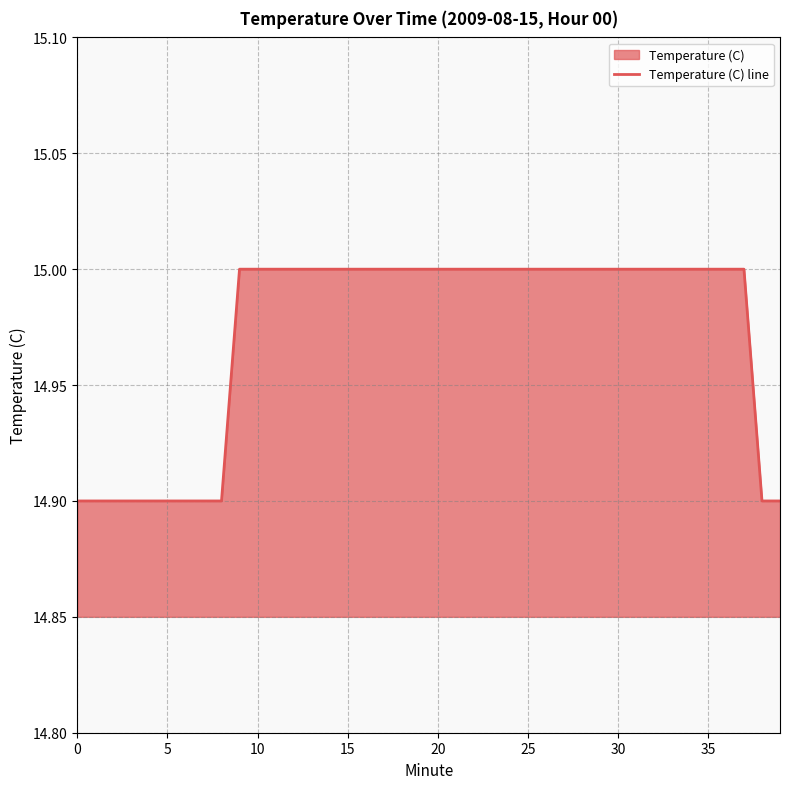

True or false: the data shows 15.0 at 31.

True